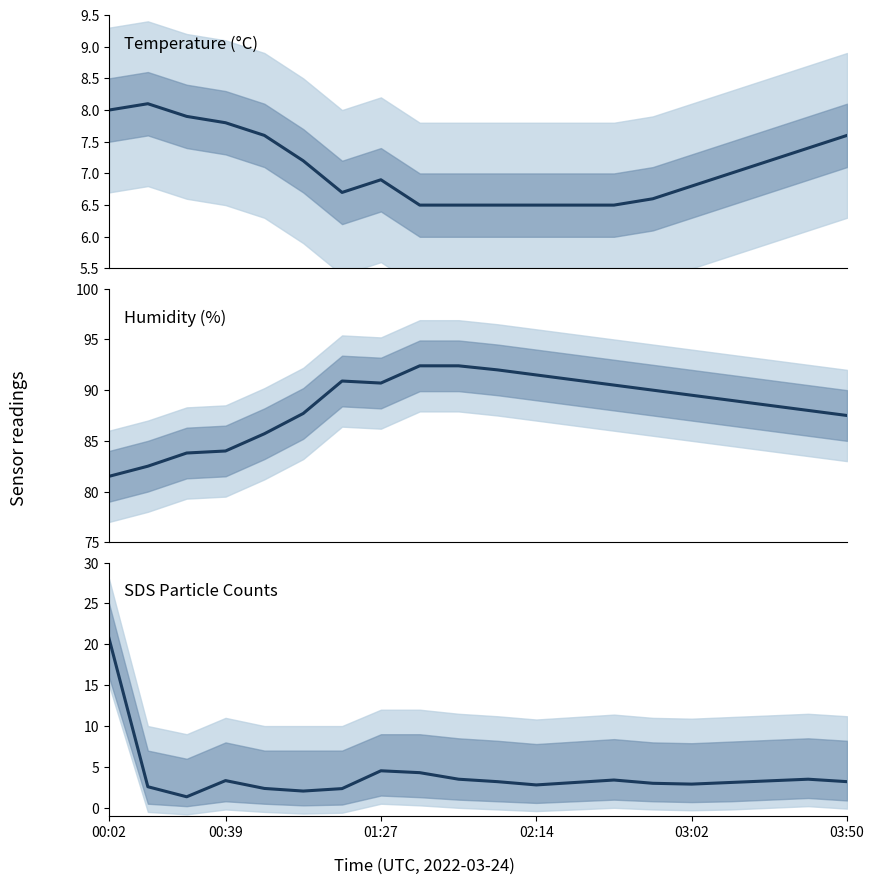

What is the lowest value of the SDS_P1 series?

1.4